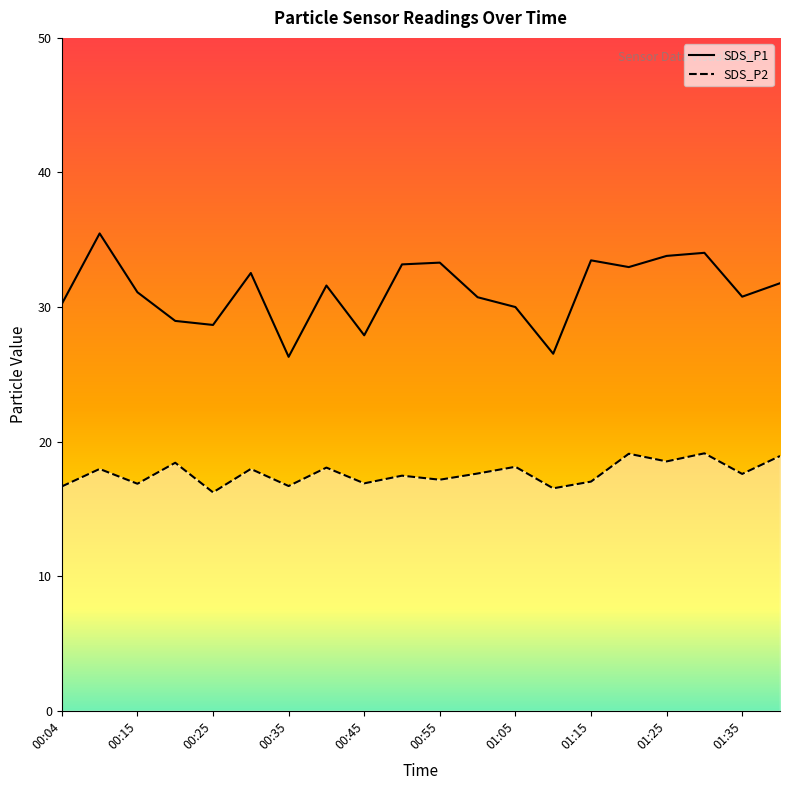

Count the number of categories in the chart.

20